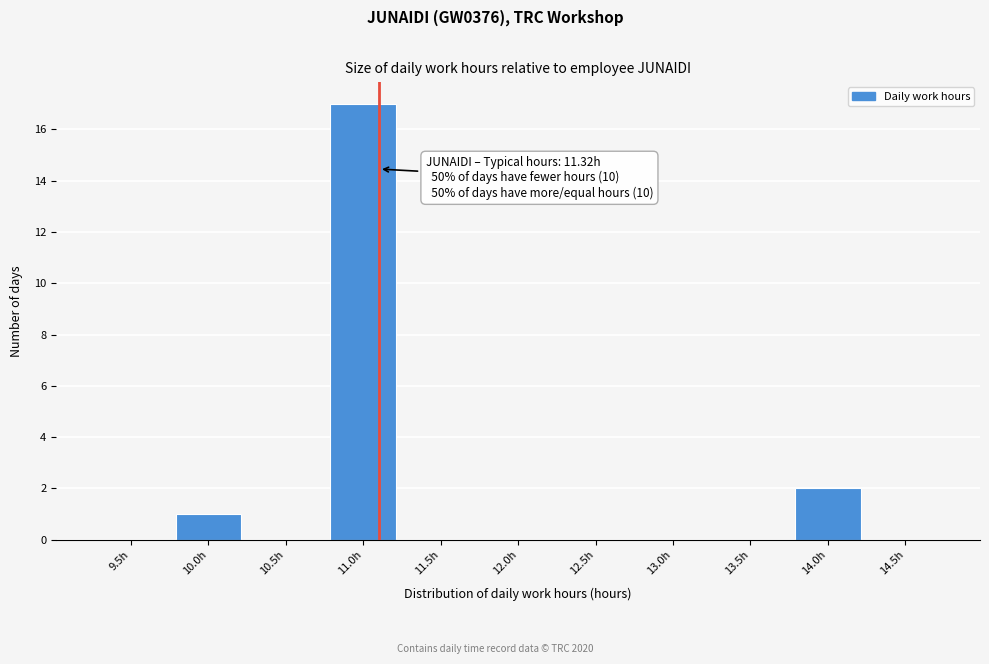

Reading right to left, what are all the values shown in this chart?

14.5h=0	14.0h=2	13.5h=0	13.0h=0	12.5h=0	12.0h=0	11.5h=0	11.0h=17	10.5h=0	10.0h=1	9.5h=0